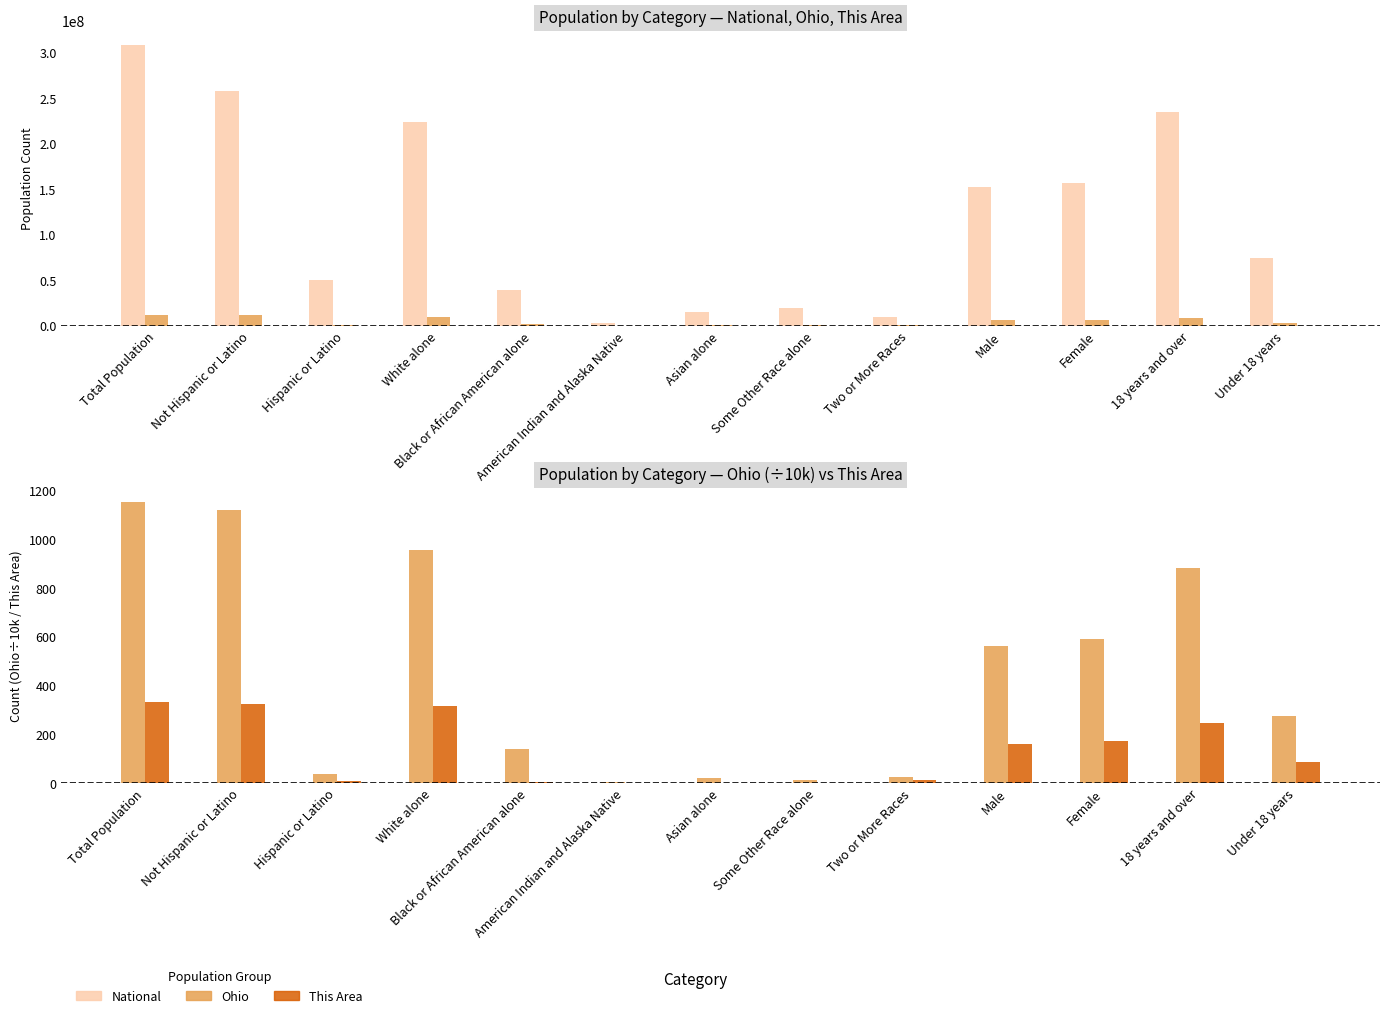

What are all the series names shown in the legend?

National, Ohio, This Area